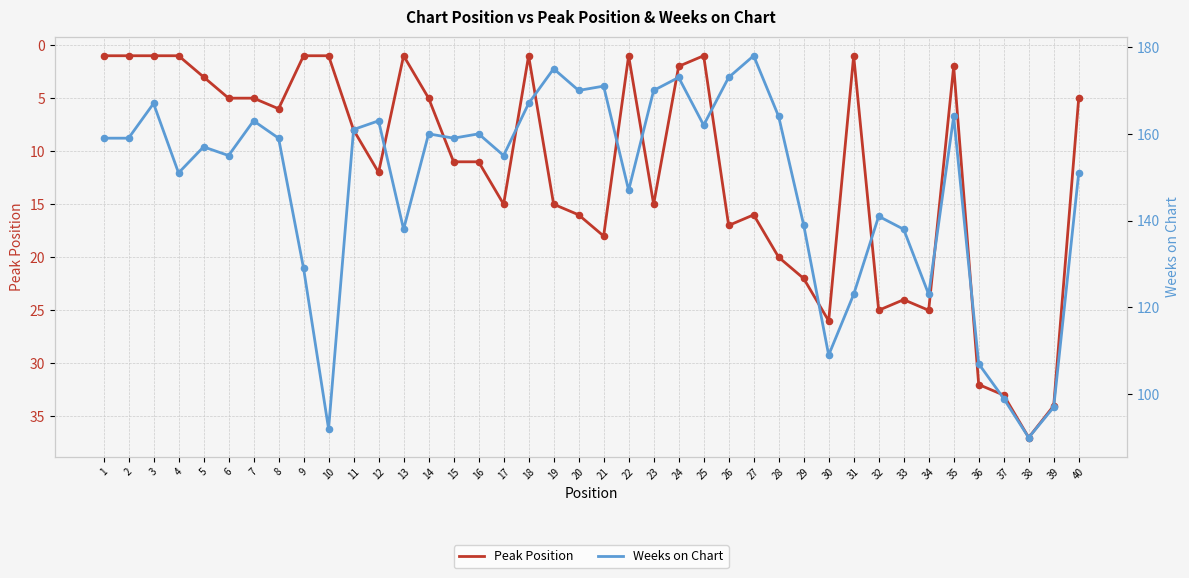

Is the value of Weeks on Chart at 10 greater than the value of Peak Position at 18?

Yes